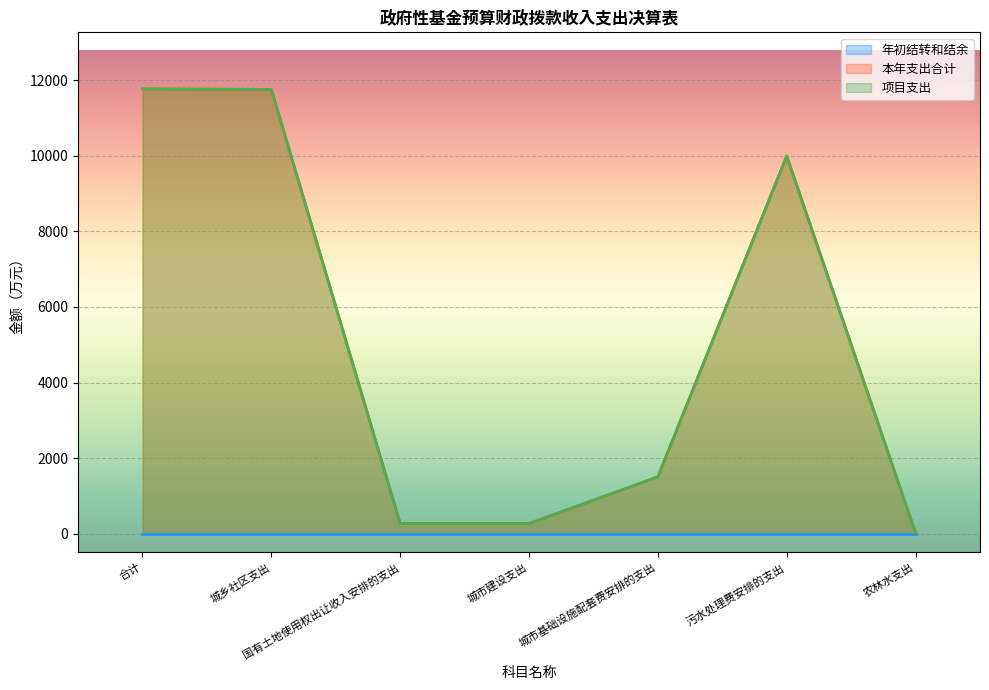

List the labels in order of 本年支出合计 value, largest first.

合计, 城乡社区支出, 污水处理费安排的支出, 城市基础设施配套费安排的支出, 国有土地使用权出让收入安排的支出, 城市建设支出, 农林水支出